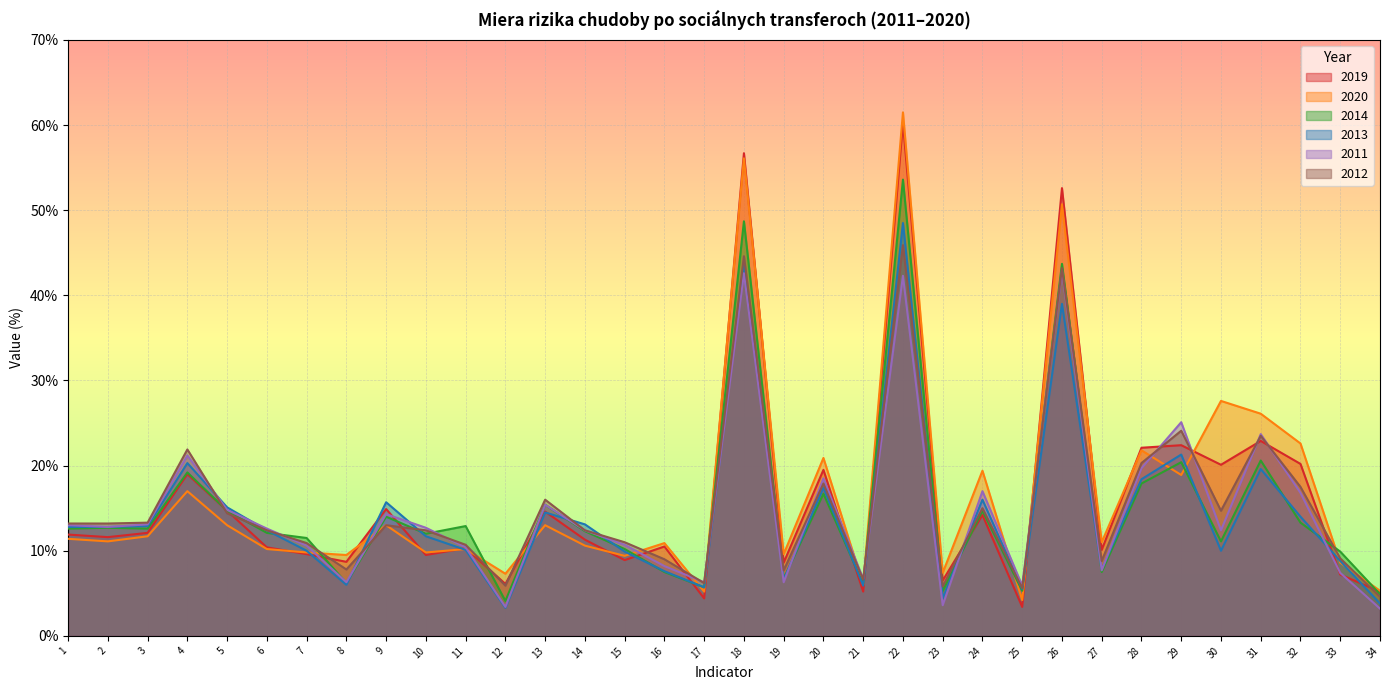

Reading left to right, extract all data points from this chart.

2019: 1=11.9	2=11.6	3=12.1	4=19.0	5=14.7	6=10.4	7=9.6	8=8.7	9=14.9	10=9.5	11=10.3	12=6.1	13=14.6	14=11.3	15=8.9	16=10.5	17=4.4	18=56.7	19=8.6	20=19.5	21=5.2	22=60.3	23=6.5	24=14.2	25=3.4	26=52.6	27=10.1	28=22.1	29=22.4	30=20.1	31=22.9	32=20.2	33=7.2	34=5.2
2020: 1=11.4	2=11.1	3=11.7	4=17.0	5=13.0	6=10.2	7=9.8	8=9.5	9=13.0	10=9.8	11=10.2	12=7.3	13=13.0	14=10.6	15=9.4	16=10.9	17=5.2	18=56.1	19=9.6	20=20.9	21=6.0	22=61.5	23=7.4	24=19.4	25=4.2	26=50.7	27=11.0	28=21.8	29=18.9	30=27.6	31=26.1	32=22.6	33=8.6	34=5.3
2014: 1=12.6	2=12.7	3=12.6	4=19.2	5=14.7	6=12.1	7=11.5	8=6.2	9=14.0	10=12.0	11=12.9	12=4.1	13=15.4	14=12.3	15=10.2	16=7.5	17=5.7	18=48.7	19=6.7	20=16.7	21=6.1	22=53.6	23=5.3	24=14.7	25=5.3	26=43.7	27=7.5	28=17.9	29=20.4	30=11.1	31=20.6	32=13.3	33=9.9	34=4.9
2013: 1=12.8	2=12.8	3=12.9	4=20.3	5=15.1	6=12.4	7=10.0	8=6.0	9=15.7	10=11.7	11=10.1	12=3.3	13=14.5	14=13.1	15=9.9	16=7.6	17=5.7	18=43.8	19=6.6	20=17.4	21=5.9	22=48.5	23=4.4	24=16.0	25=5.5	26=39.0	27=7.8	28=18.4	29=21.3	30=10.0	31=19.6	32=14.0	33=8.8	34=3.8
2011: 1=13.0	2=12.8	3=13.1	4=21.2	5=14.8	6=12.6	7=10.6	8=6.3	9=14.3	10=12.7	11=10.4	12=3.4	13=15.4	14=12.4	15=10.7	16=8.2	17=6.3	18=42.6	19=6.3	20=18.5	21=6.7	22=42.3	23=3.6	24=17.0	25=5.9	26=42.9	27=7.7	28=19.7	29=25.1	30=12.4	31=23.7	32=16.8	33=7.4	34=3.2
2012: 1=13.2	2=13.2	3=13.3	4=21.9	5=14.4	6=12.4	7=10.9	8=7.8	9=13.0	10=12.4	11=10.7	12=5.9	13=16.0	14=12.4	15=11.0	16=9.0	17=6.2	18=44.6	19=7.7	20=17.9	21=6.6	22=45.9	23=5.8	24=15.0	25=5.6	26=43.2	27=8.8	28=20.3	29=24.1	30=14.7	31=23.5	32=17.5	33=9.1	34=4.6